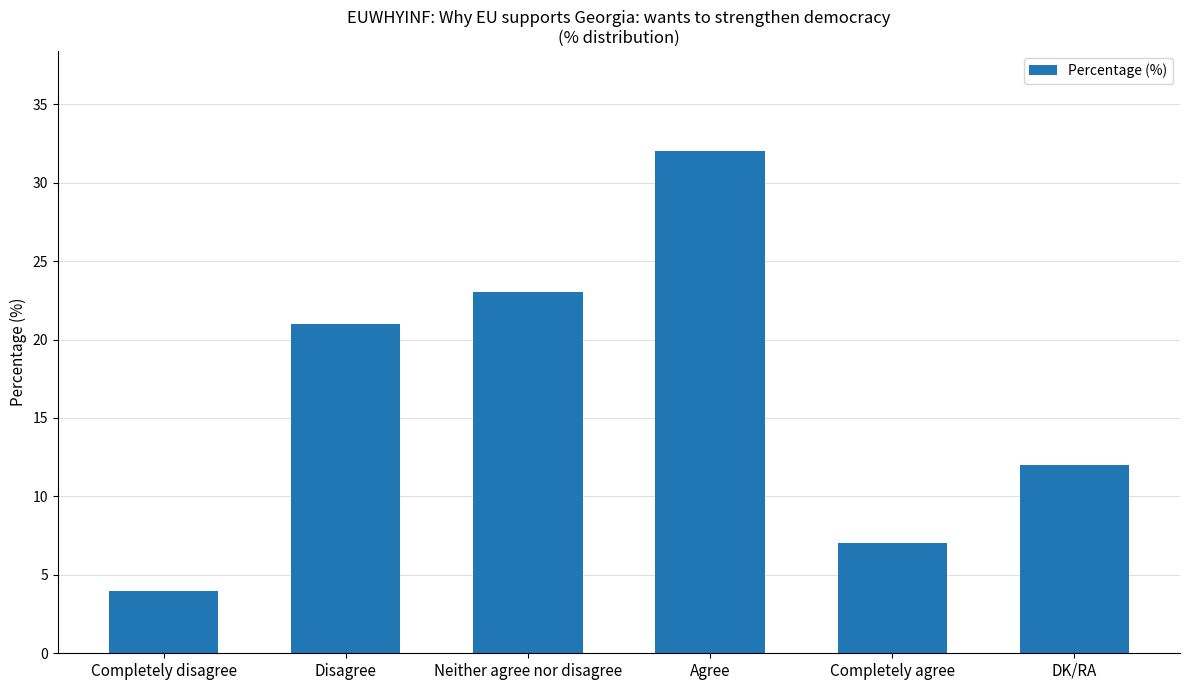

Count the number of data series in this chart.

1